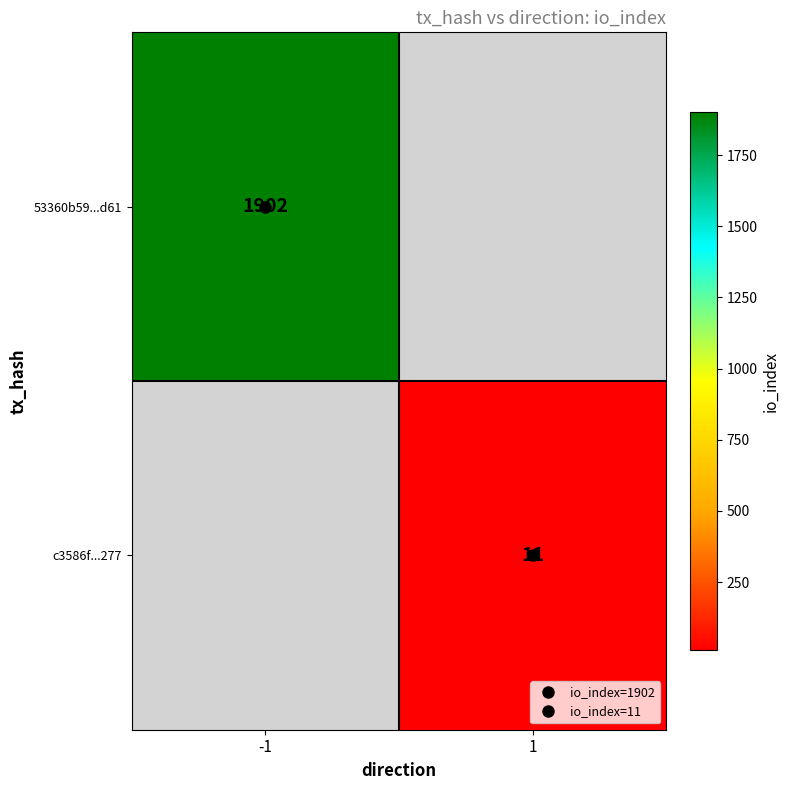

Is the value of c3586f...277 at -1 greater than the value of 53360b59...d61 at 1?

No